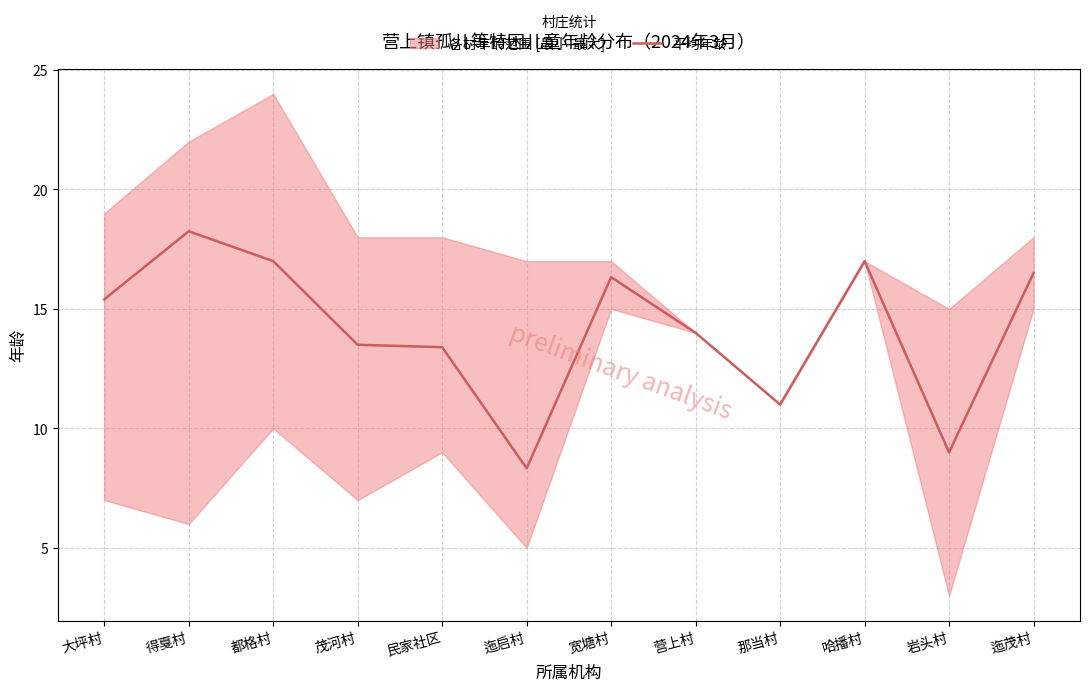

What is the change in value from 哈播村 to 岩头村?

-8.0